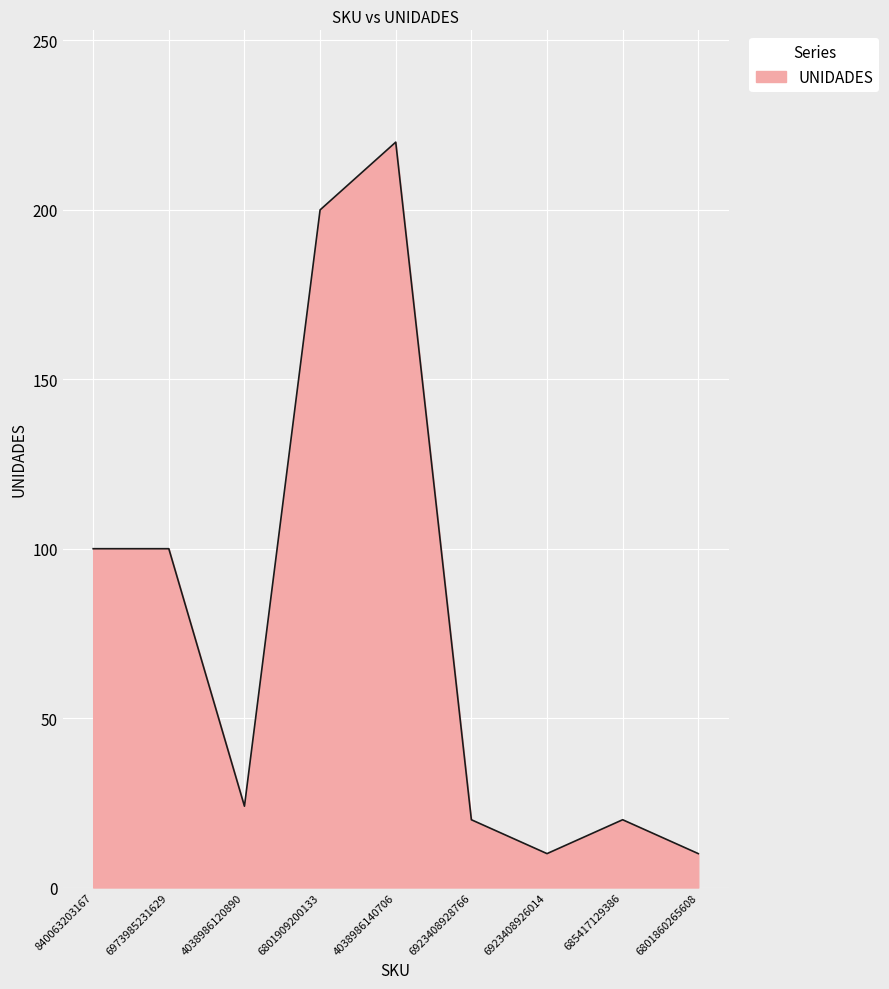

Between 840063203167 and 6923408926014, which is larger?

840063203167